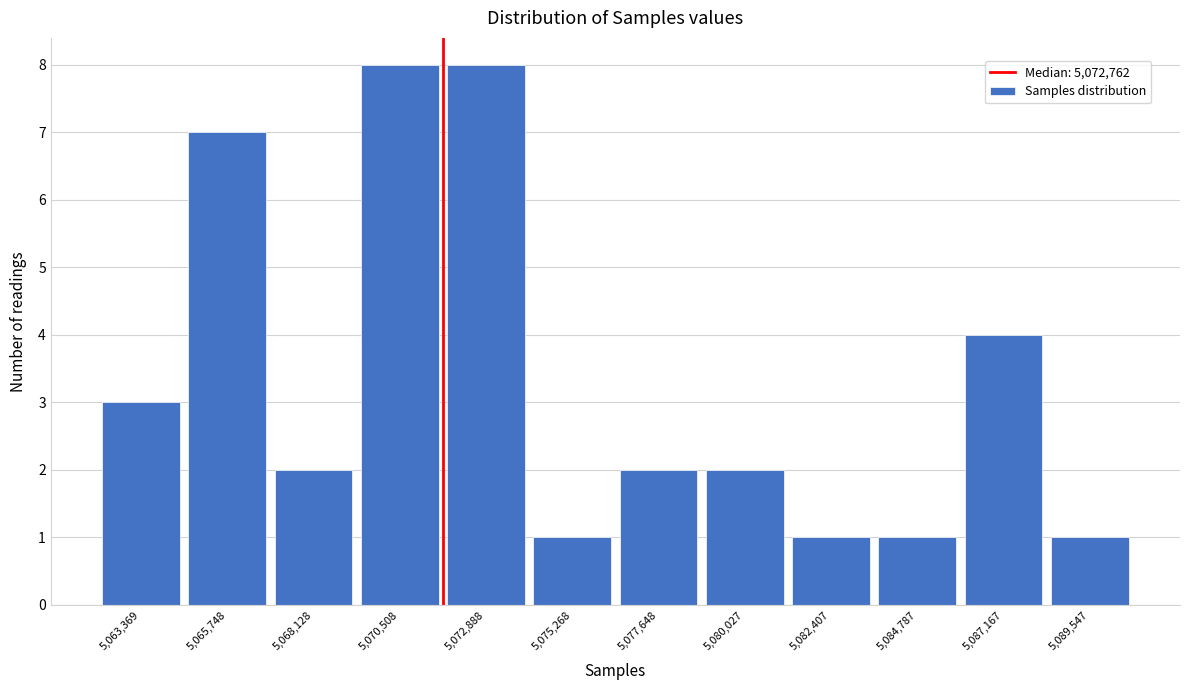

Reading left to right, list all the values displayed in this chart.

3	7	2	8	8	1	2	2	1	1	4	1